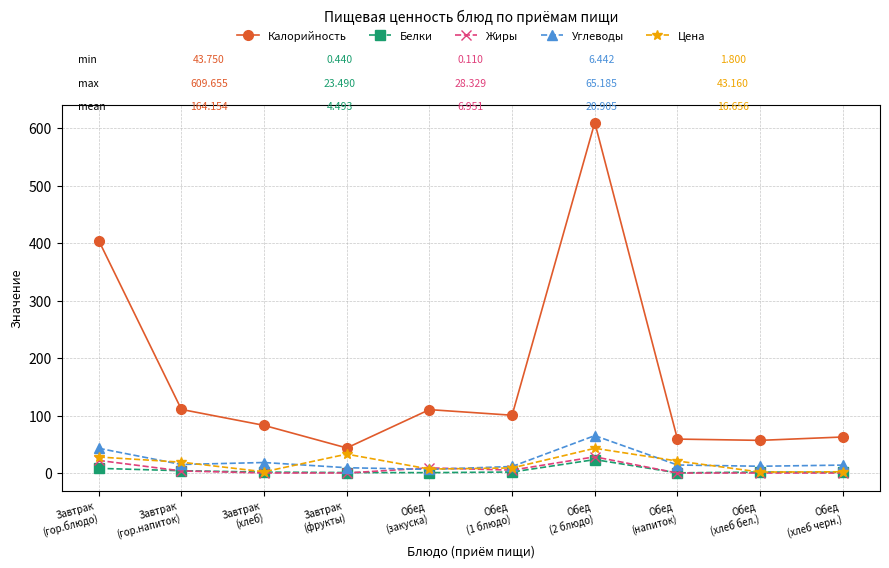

What is the sum of the Белки values at Завтрак
(гор.блюдо) and Обед
(хлеб бел.)?

10.1